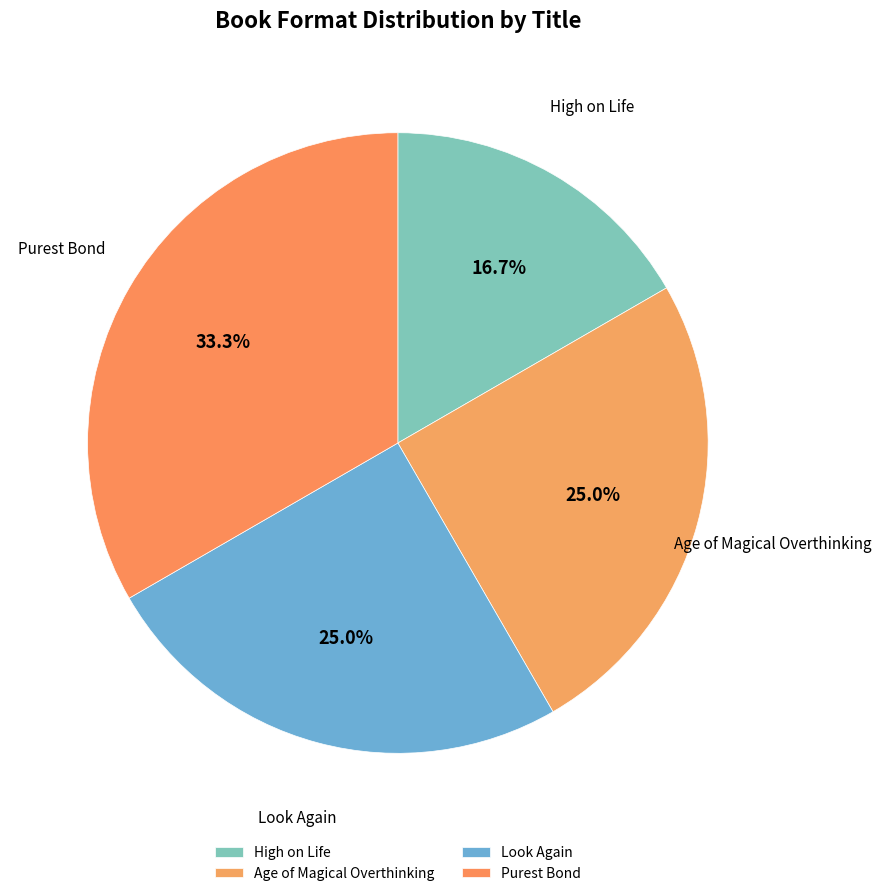

To the nearest percent, what is the difference between the largest and smallest slice percentages?

17%